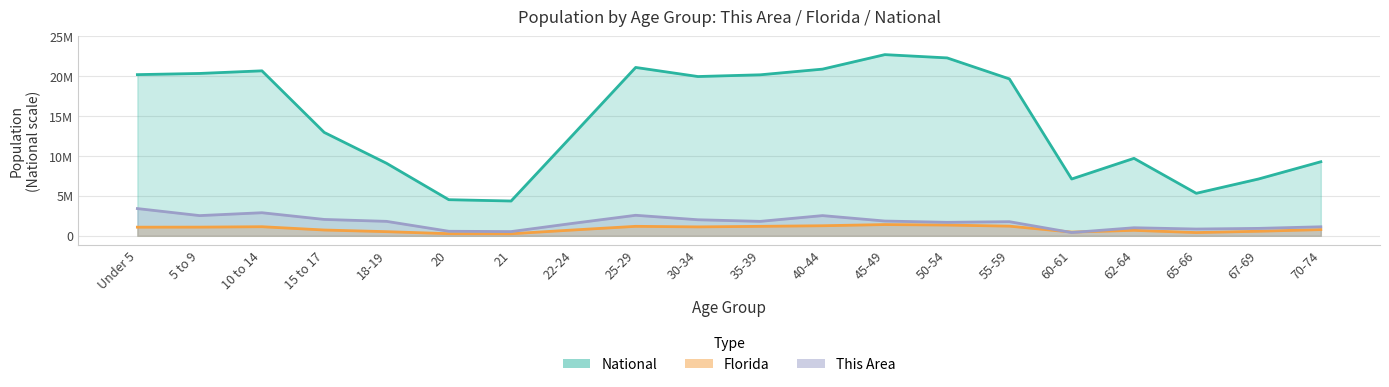

Is the value of Florida at 62-64 greater than the value of This Area at 45-49?

No